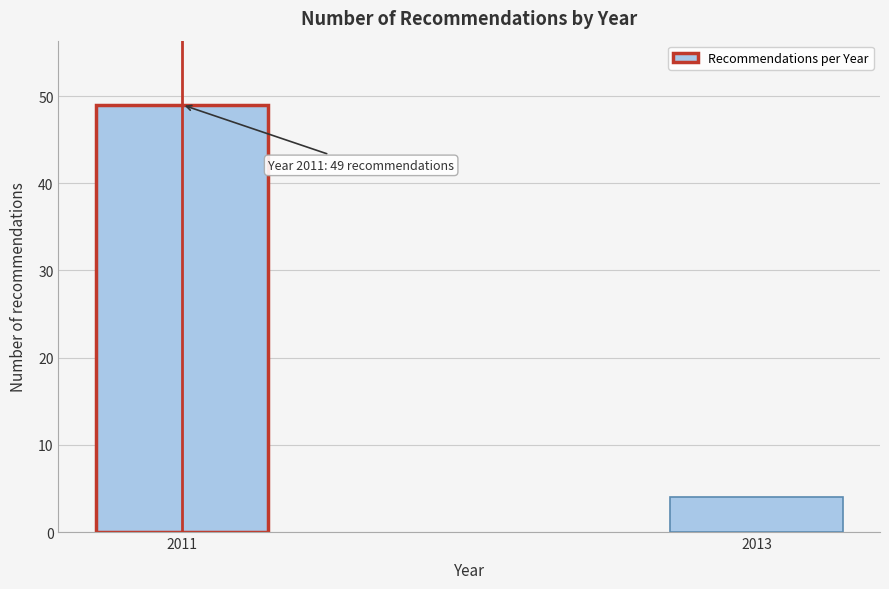

Reading left to right, transcribe all the data shown in this chart.

2011=49	2013=4